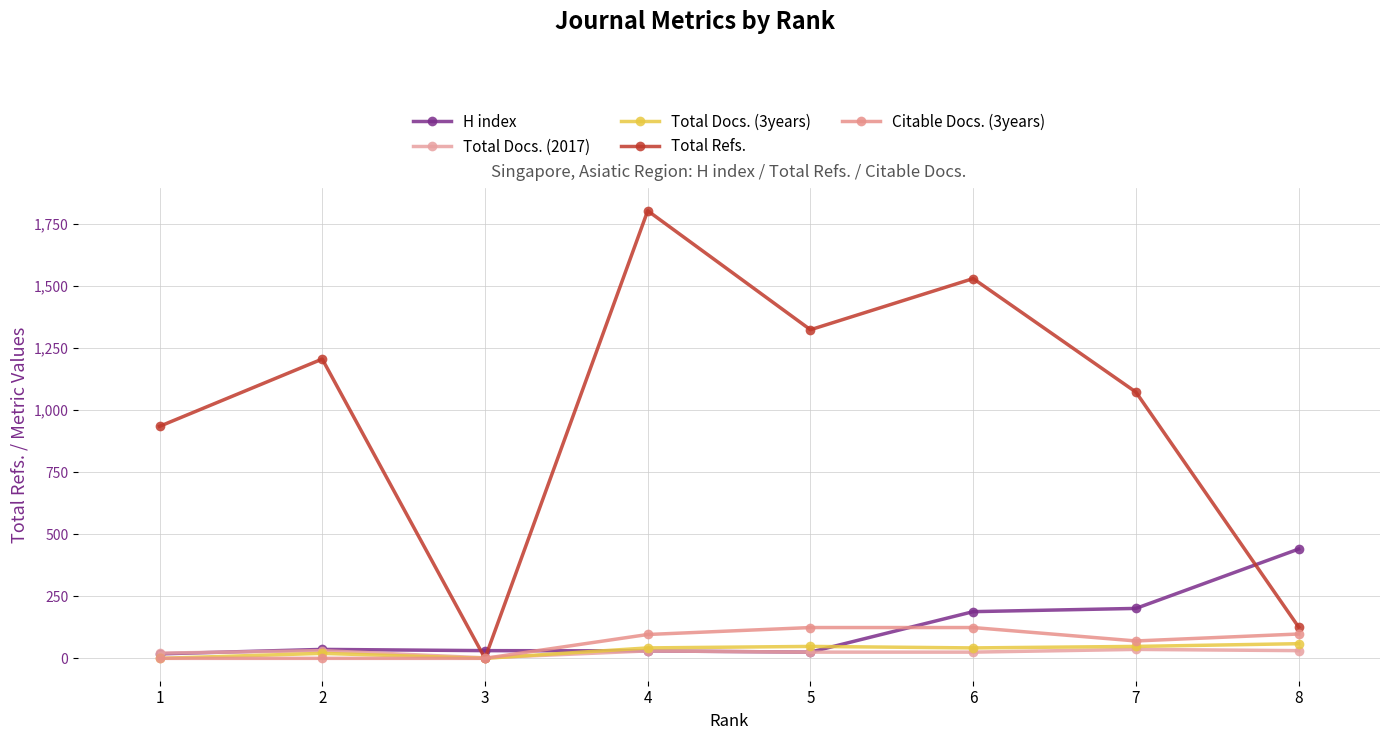

What is the difference between the maximum and minimum values in the Citable Docs. (3years) series?

124